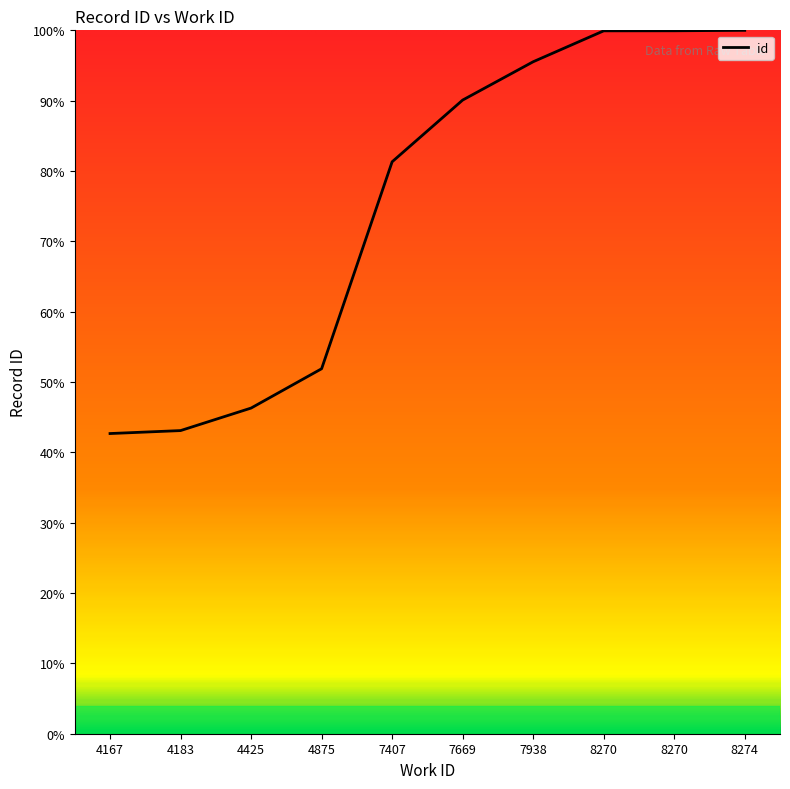

How many lines are shown in the chart?

1